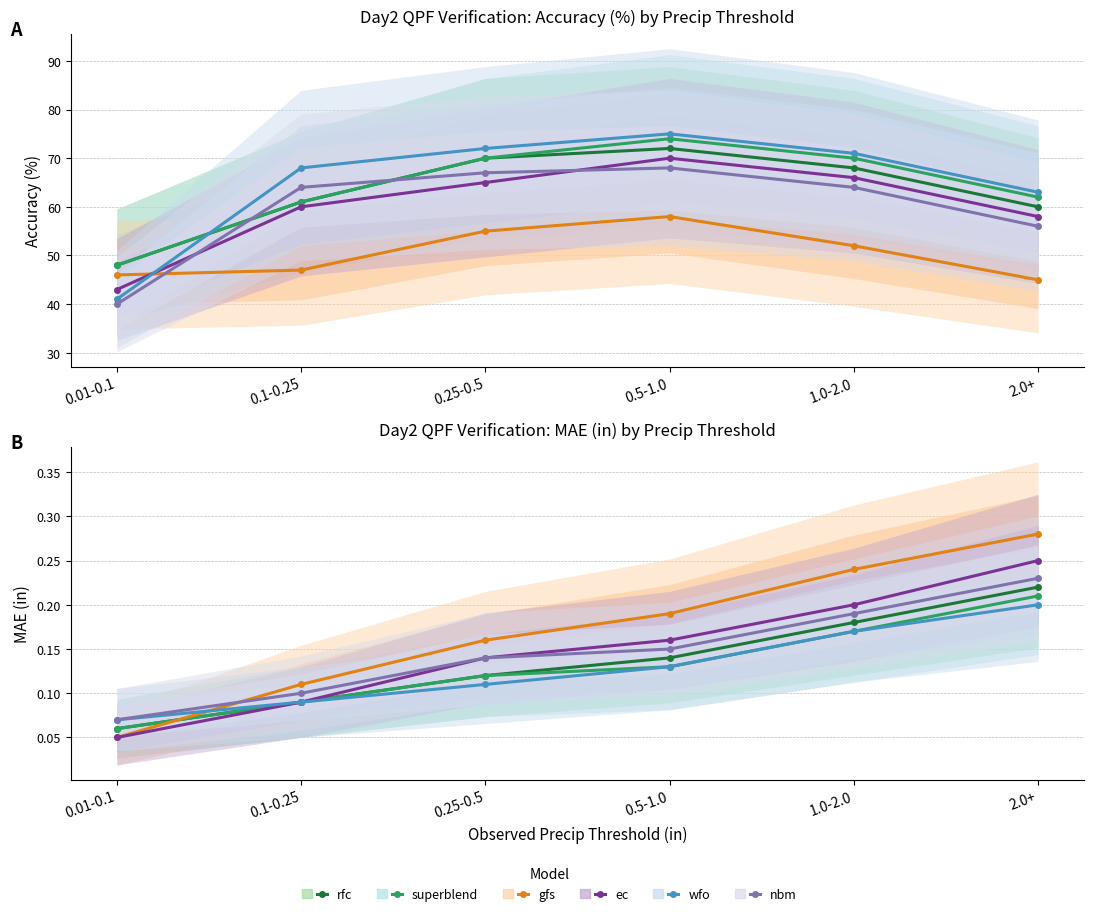

What is the sum of the ec values at 0.25-0.5 and 2.0+?

0.4